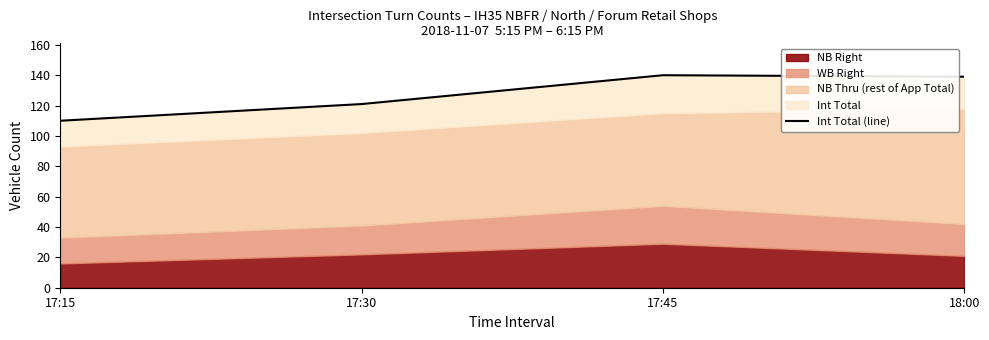

What is the difference between the values at 17:45 and 17:30?

19